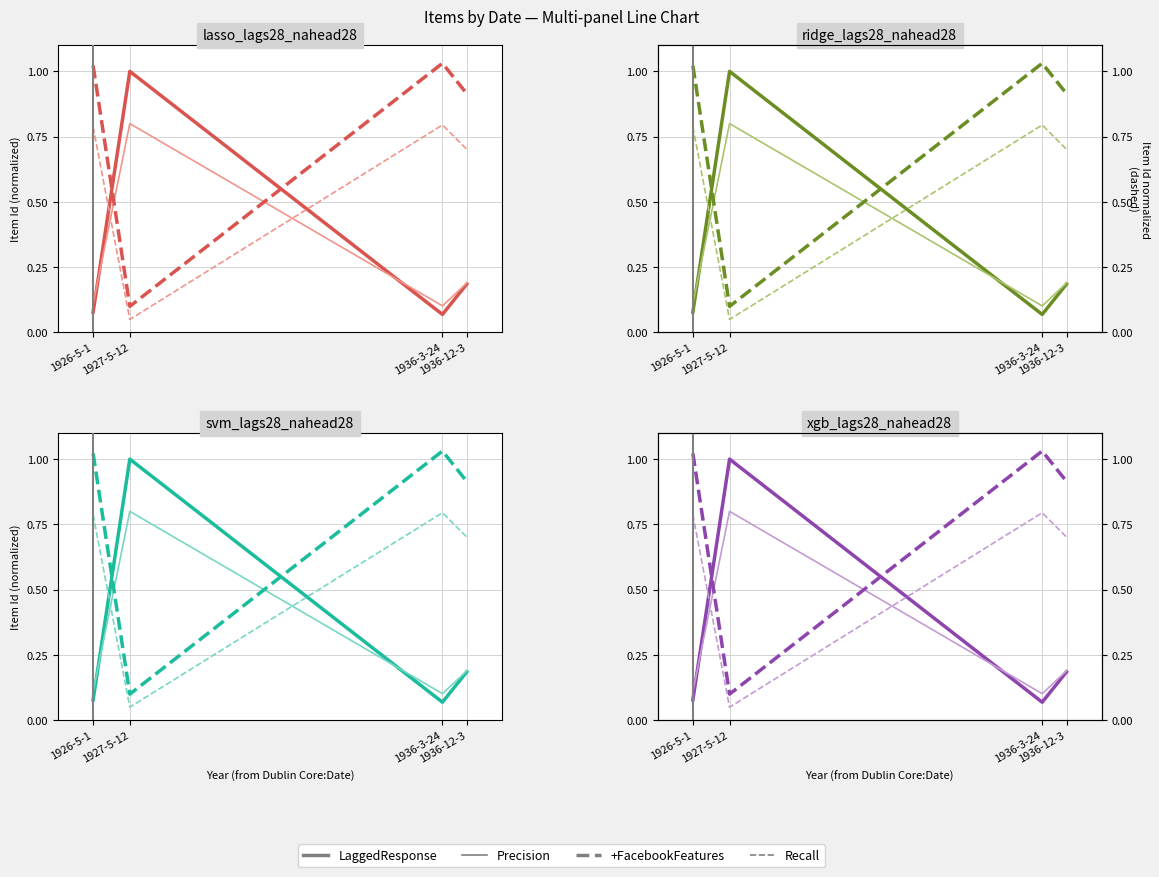

Where is the first local maximum for +FacebookFeatures?

1936-3-24